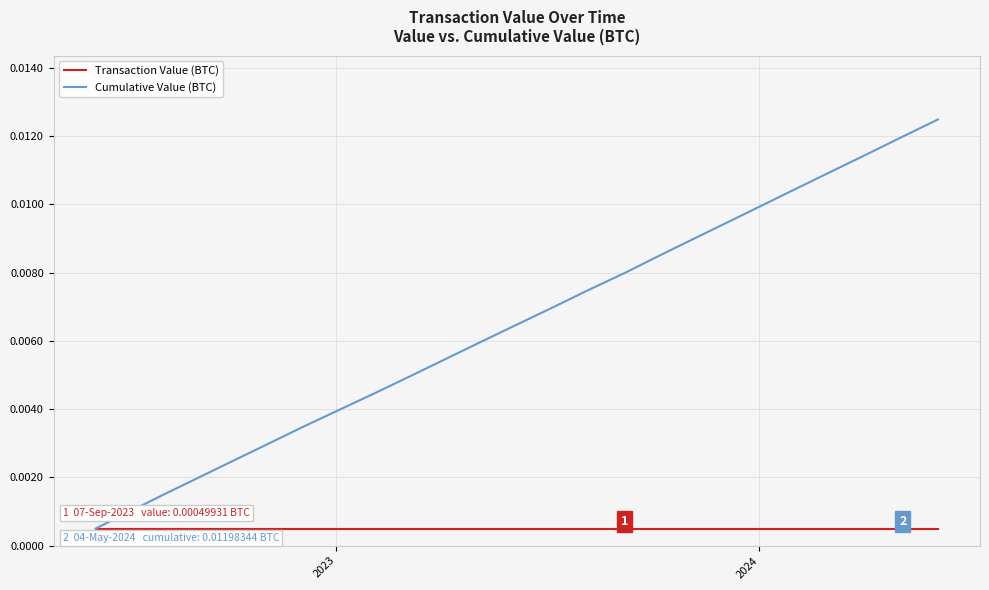

Which series has the largest total across all categories?

Cumulative Value (BTC)